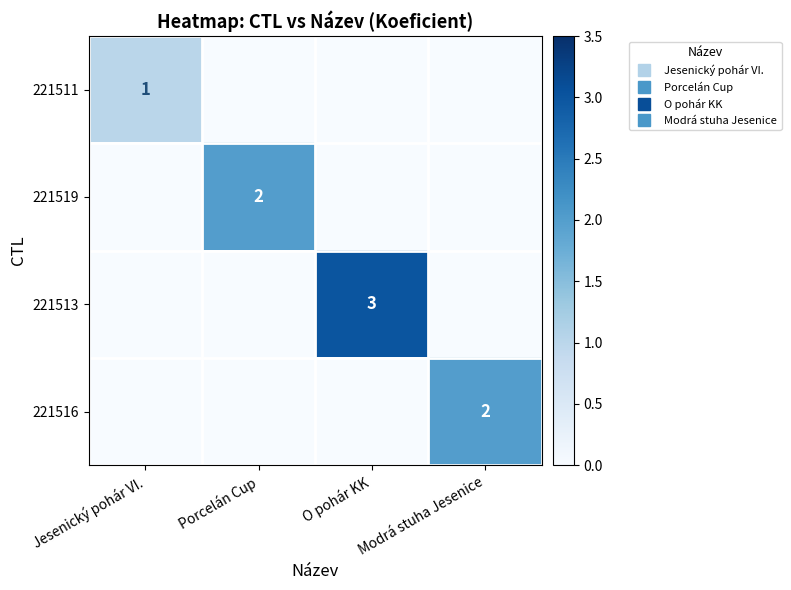

Rank the series at Porcelán Cup from lowest to highest value.

221511, 221513, 221516, 221519